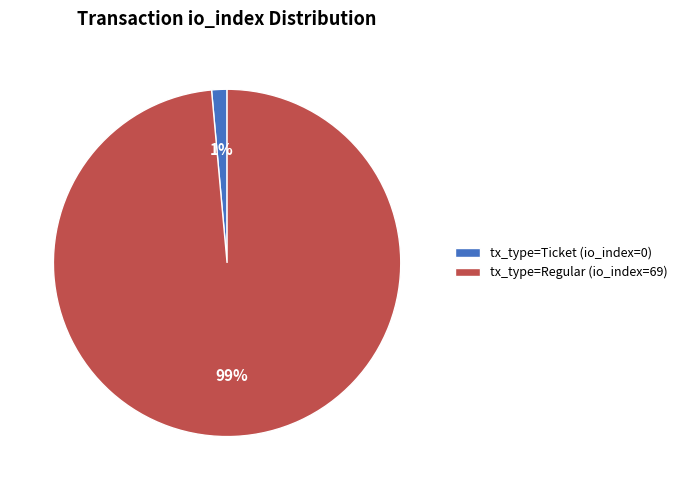

How many slices are in this pie chart?

2